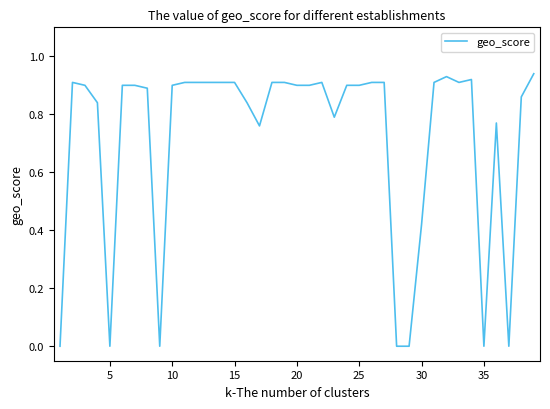

How many categories are shown in the chart?

39